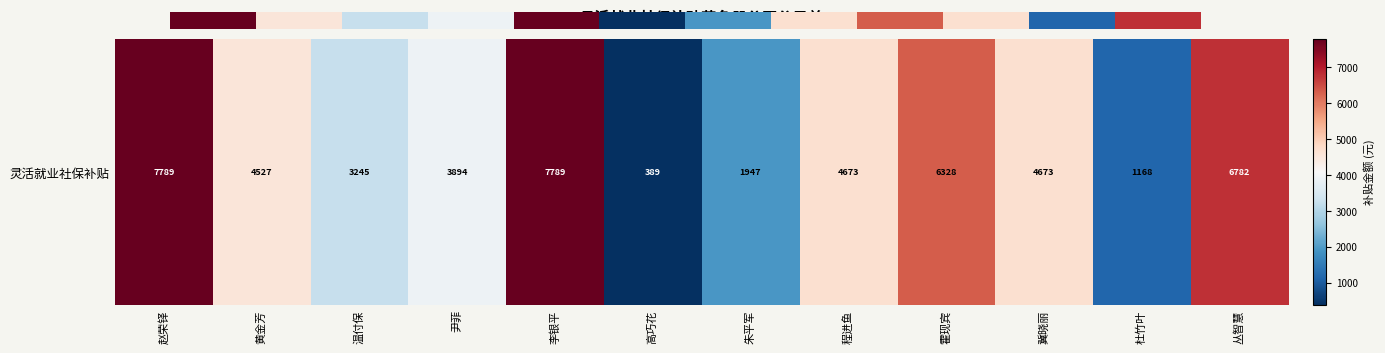

What value does the data have at 赵荣铎?

7789.0